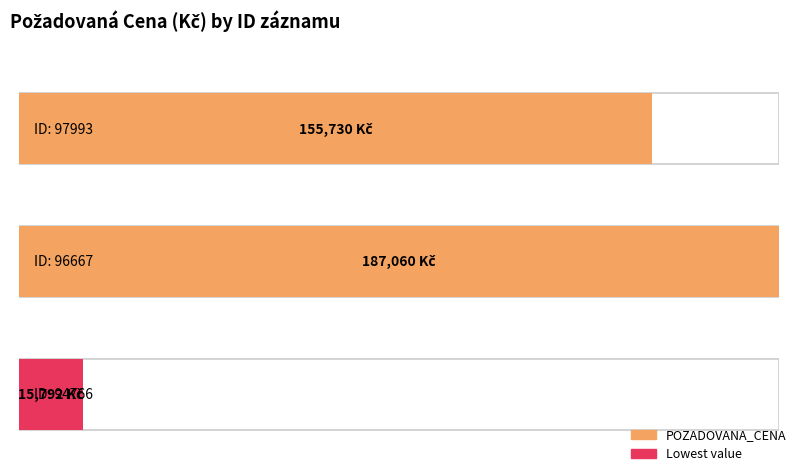

Which category has the lowest value across all series?

94766